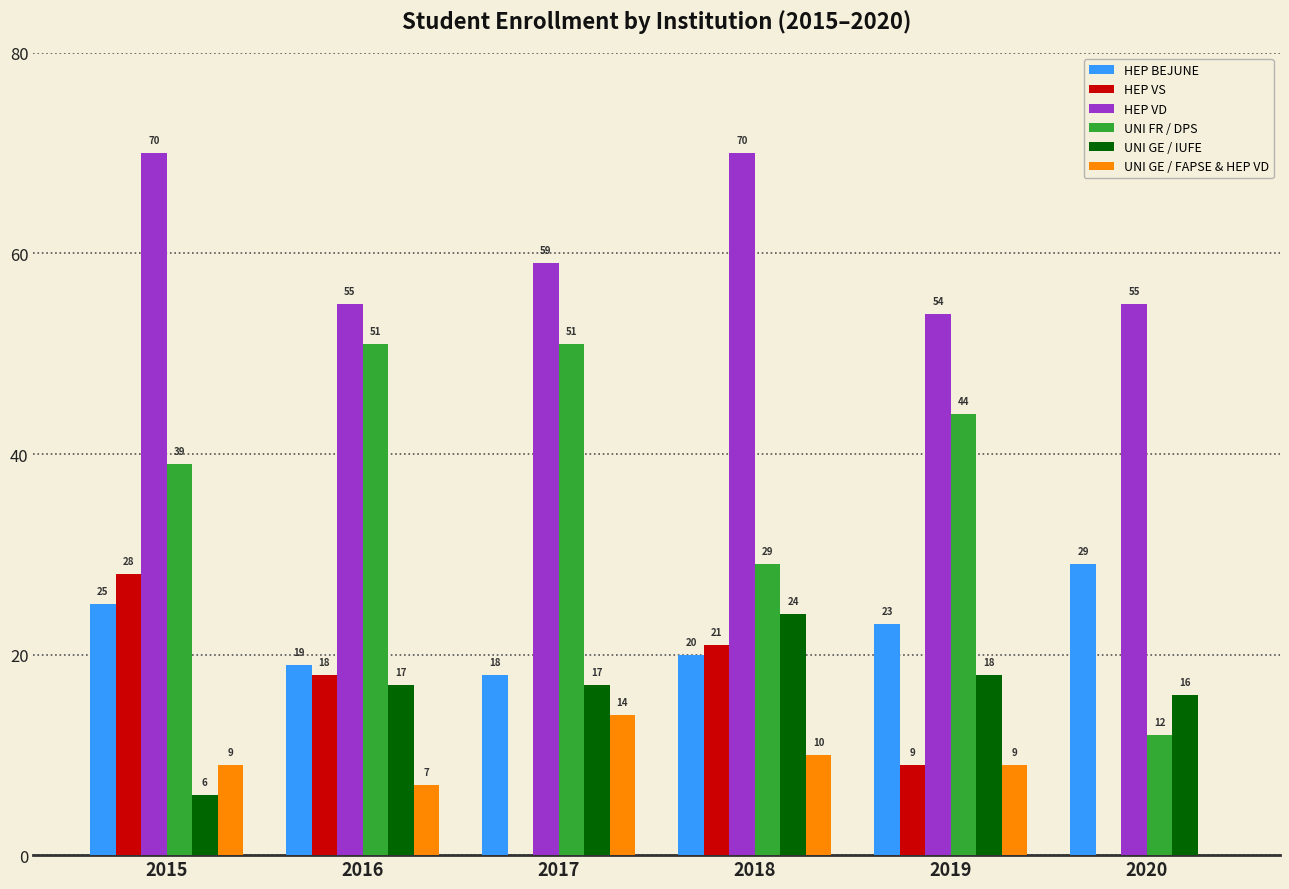

What is the sum of all UNI GE / IUFE values?

98